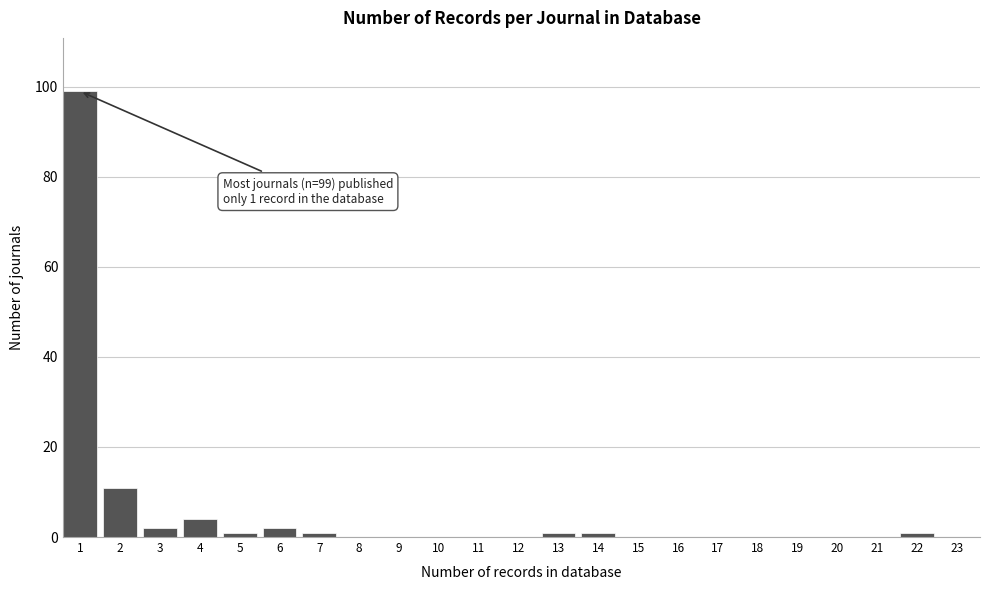

Reading left to right, transcribe all the data shown in this chart.

1=99	2=11	3=2	4=4	5=1	6=2	7=1	8=0	9=0	10=0	11=0	12=0	13=1	14=1	15=0	16=0	17=0	18=0	19=0	20=0	21=0	22=1	23=0